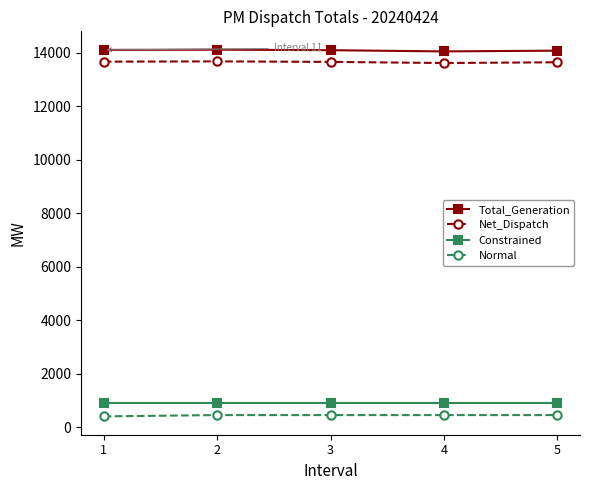

What is the highest value of the Normal series?

455.8